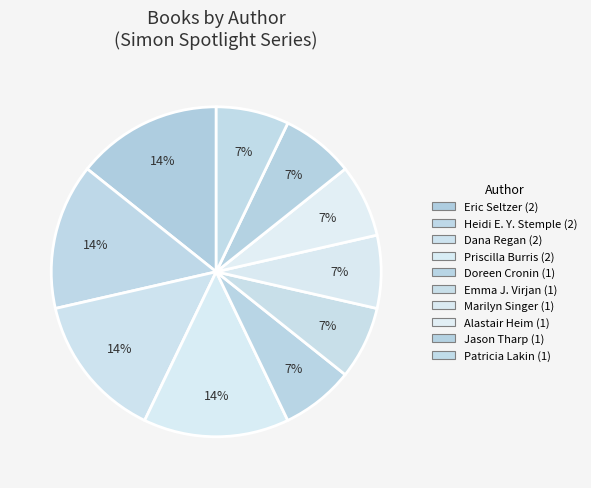

How many slices are in this pie chart?

10